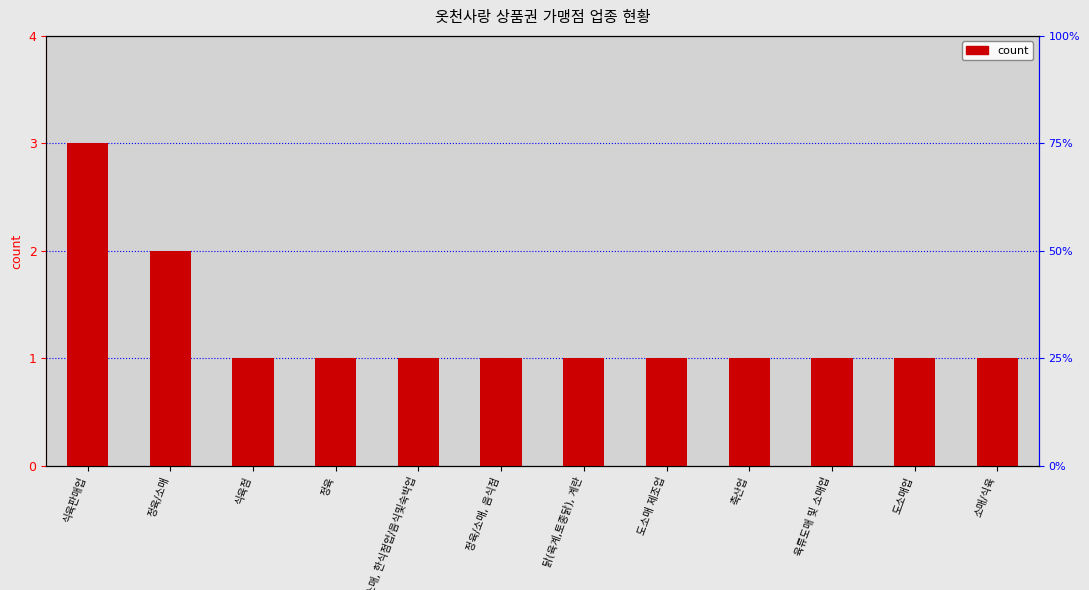

How many values are between 1 and 2?

11